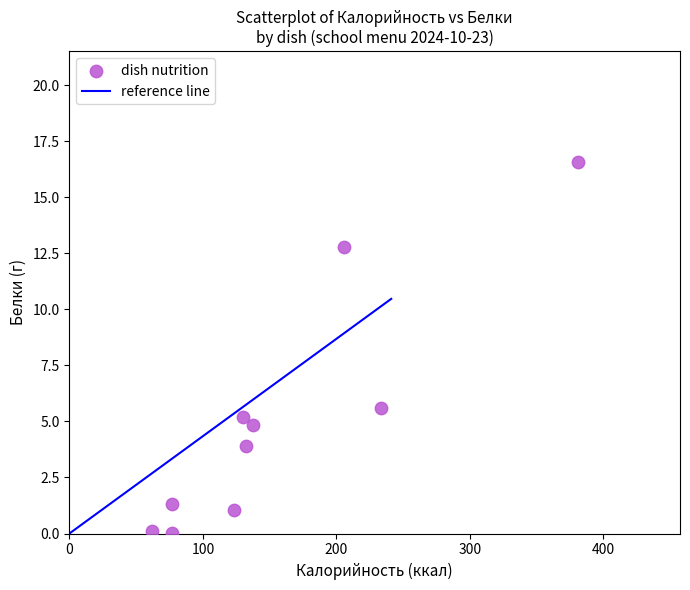

What Y value in the scatter plot is closest to 8?

5.6